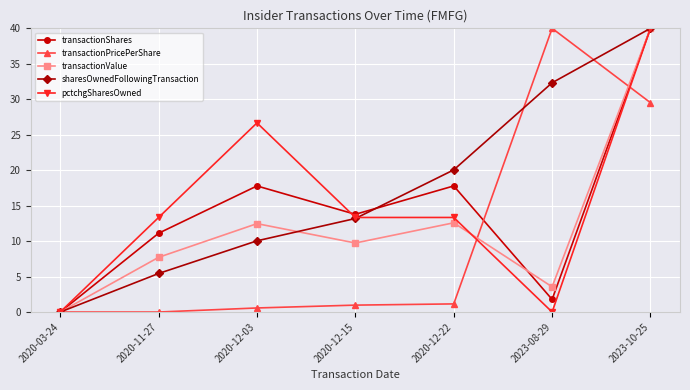

True or false: sharesOwnedFollowingTransaction has more than 1 interior local peaks.

False